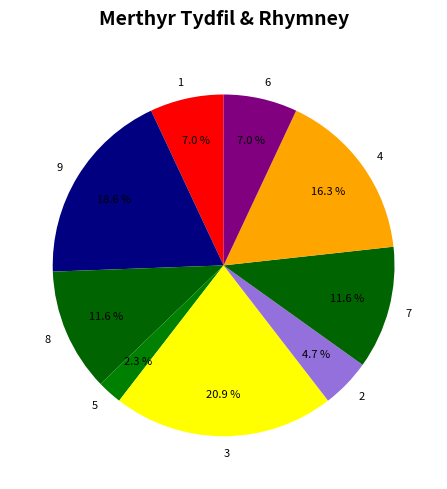

Which slice is the smallest?

5